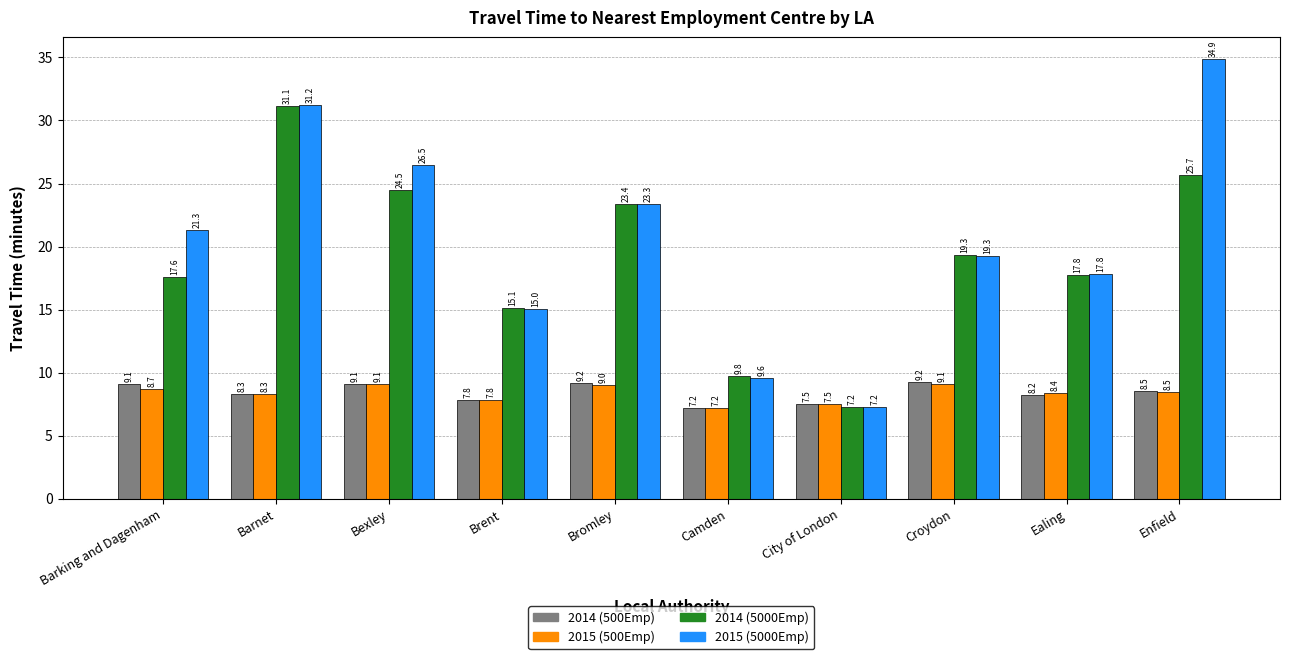

At how many categories does at least one series exceed 22?

4